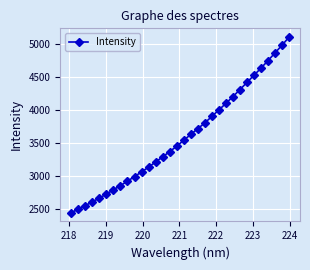

True or false: the data has more than 2 interior local peaks.

False